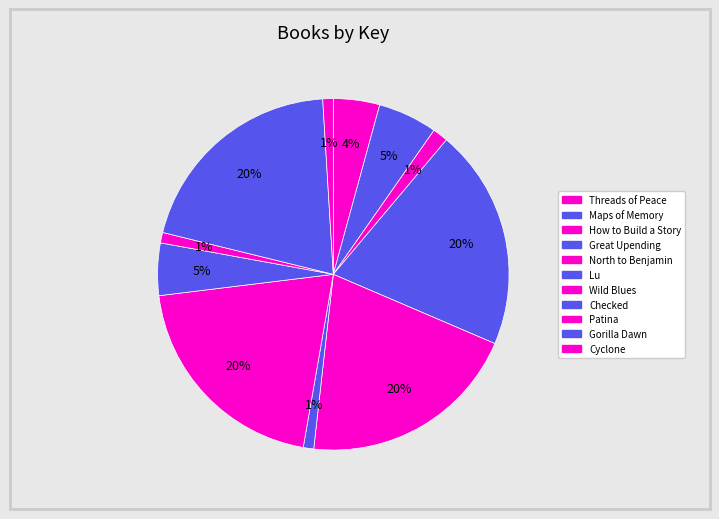

The Maps of Memory slice represents 5% of the pie. True or false?

True